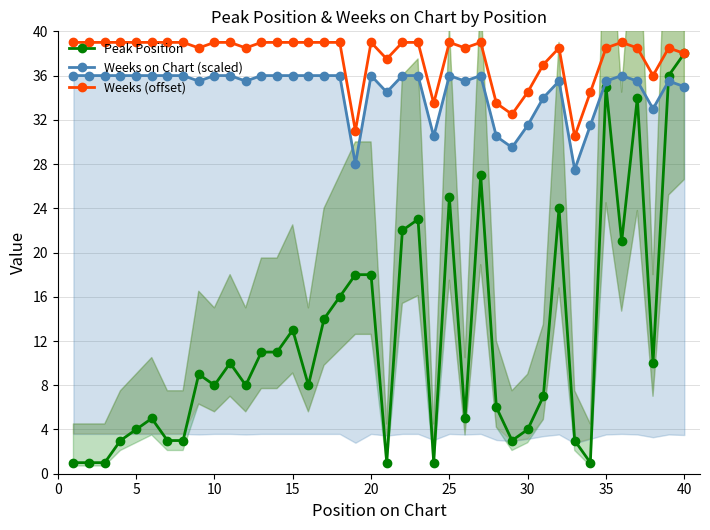

Reading left to right, list all the values displayed in this chart.

Peak Position: 1.0	1.0	1.0	3.0	4.0	5.0	3.0	3.0	9.0	8.0	10.0	8.0	11.0	11.0	13.0	8.0	14.0	16.0	18.0	18.0	1.0	22.0	23.0	1.0	25.0	5.0	27.0	6.0	3.0	4.0	7.0	24.0	3.0	1.0	35.0	21.0	34.0	10.0	36.0	38.0
Weeks on Chart (scaled): 36.0	36.0	36.0	36.0	36.0	36.0	36.0	36.0	35.5	36.0	36.0	35.5	36.0	36.0	36.0	36.0	36.0	36.0	28.0	36.0	34.5	36.0	36.0	30.5	36.0	35.5	36.0	30.5	29.5	31.5	34.0	35.5	27.5	31.5	35.5	36.0	35.5	33.0	35.5	35.0
Weeks (offset): 39.0	39.0	39.0	39.0	39.0	39.0	39.0	39.0	38.5	39.0	39.0	38.5	39.0	39.0	39.0	39.0	39.0	39.0	31.0	39.0	37.5	39.0	39.0	33.5	39.0	38.5	39.0	33.5	32.5	34.5	37.0	38.5	30.5	34.5	38.5	39.0	38.5	36.0	38.5	38.0